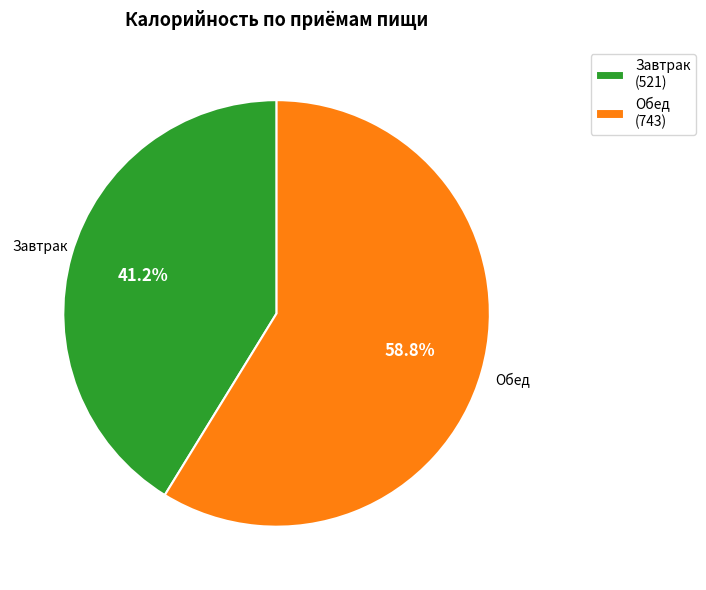

What percentage do Обед and Завтрак together represent?

100.0%